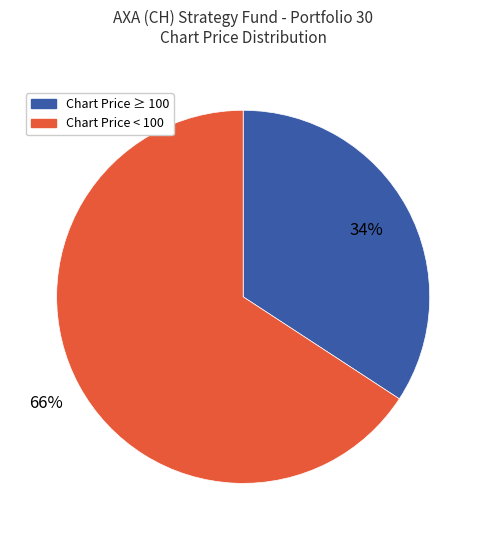

Count the number of slices in the pie.

2